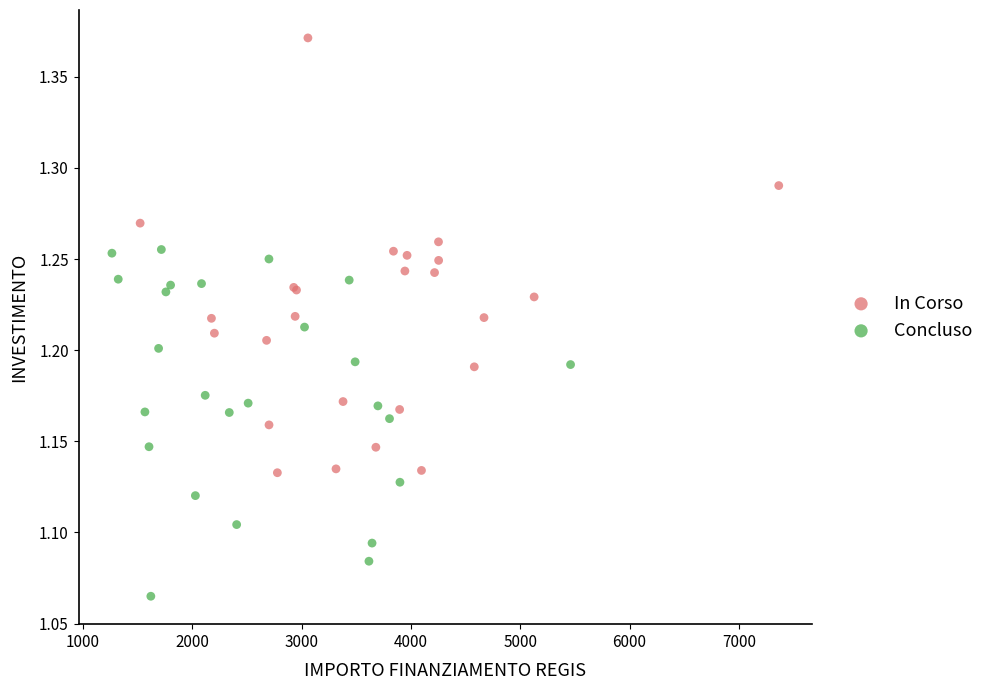

What are all the series names shown in the legend?

In Corso, Concluso